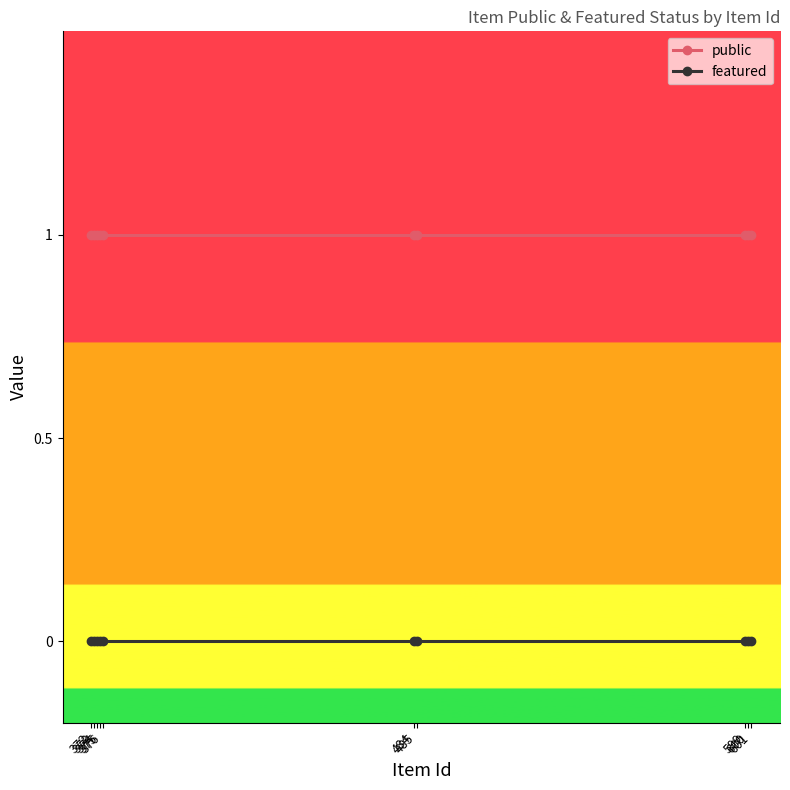

Which series has the largest total across all categories?

public